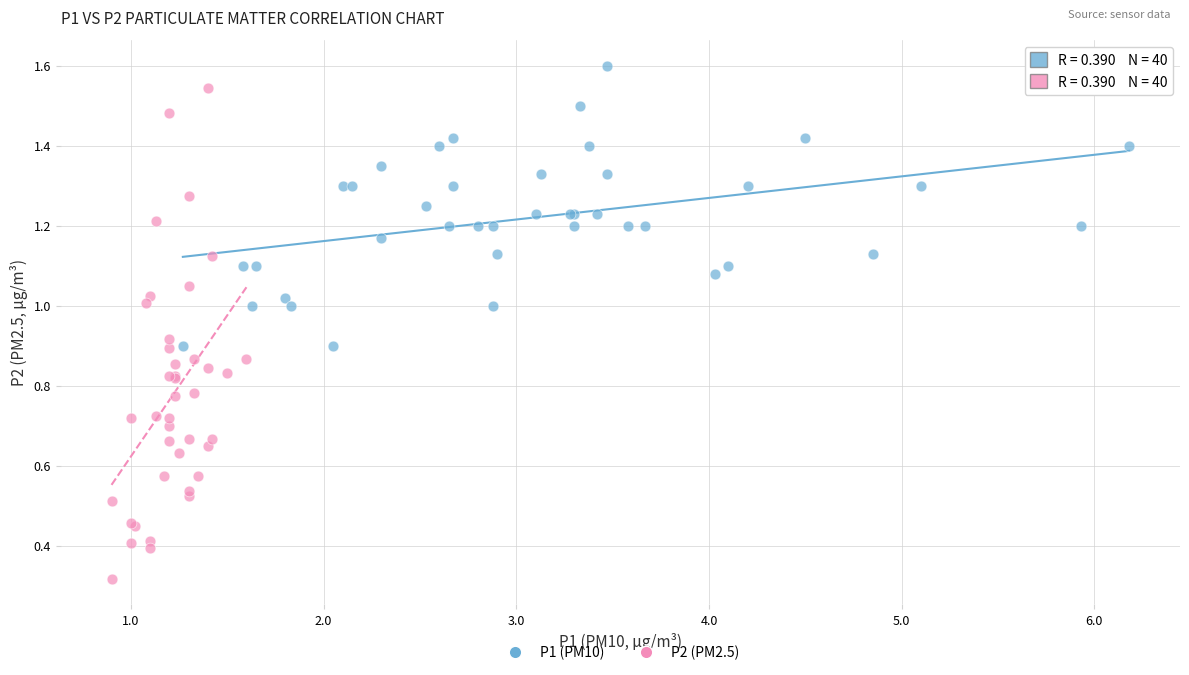

Which series contains the lowest Y value?

P2 (PM2.5)